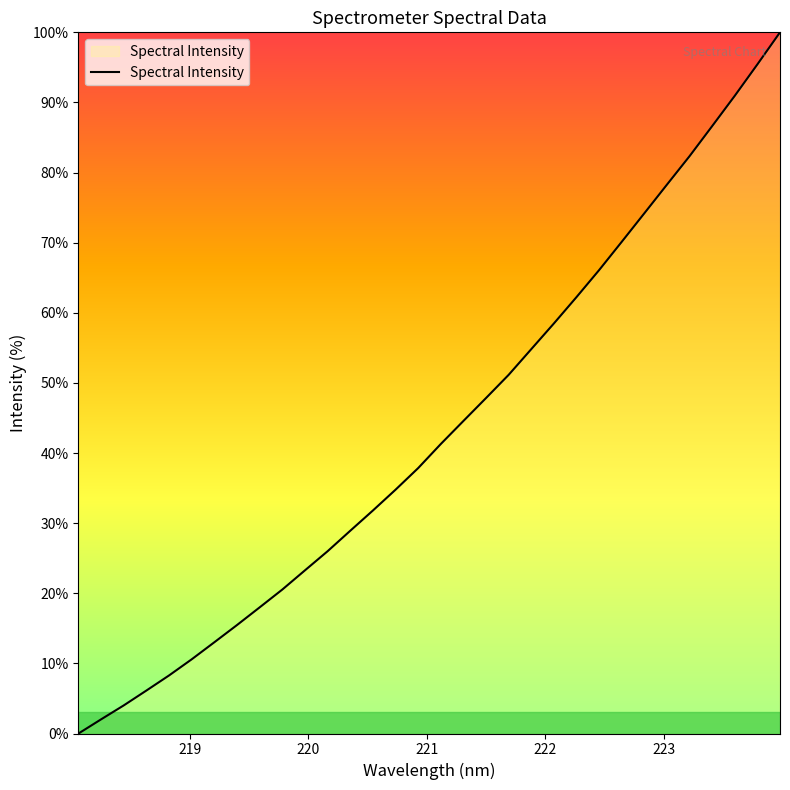

How many distinct data groups are displayed?

1